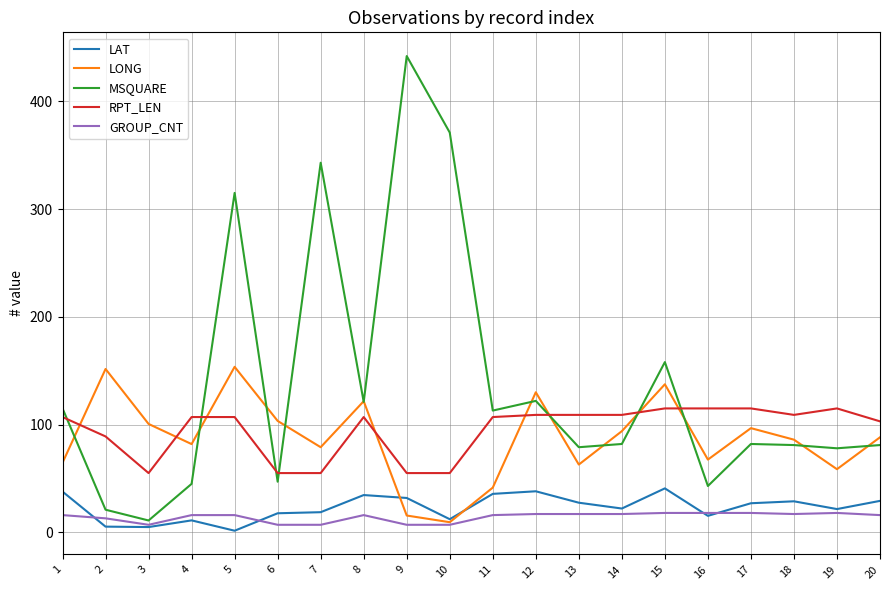

Is it true that MSQUARE equals 63.7 at 1?

False